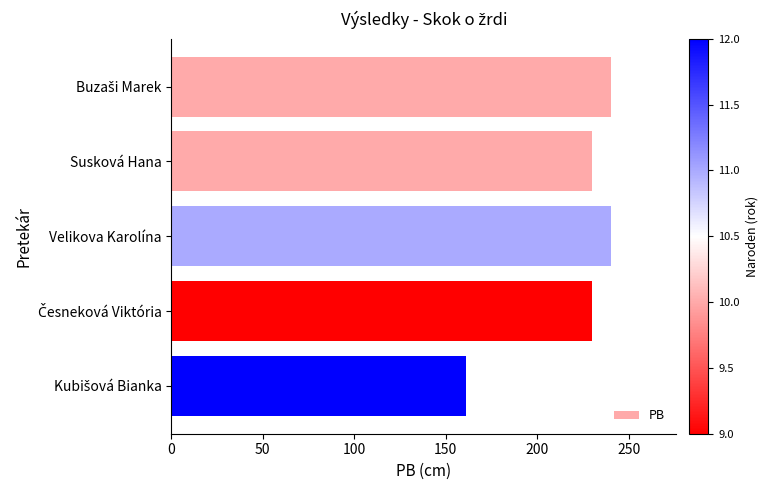

Reading bottom to top, extract all data points from this chart.

161	230	240	230	240